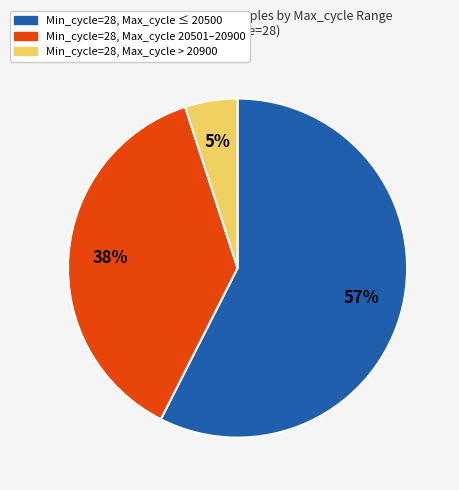

To the nearest percent, what is the average slice percentage?

33%